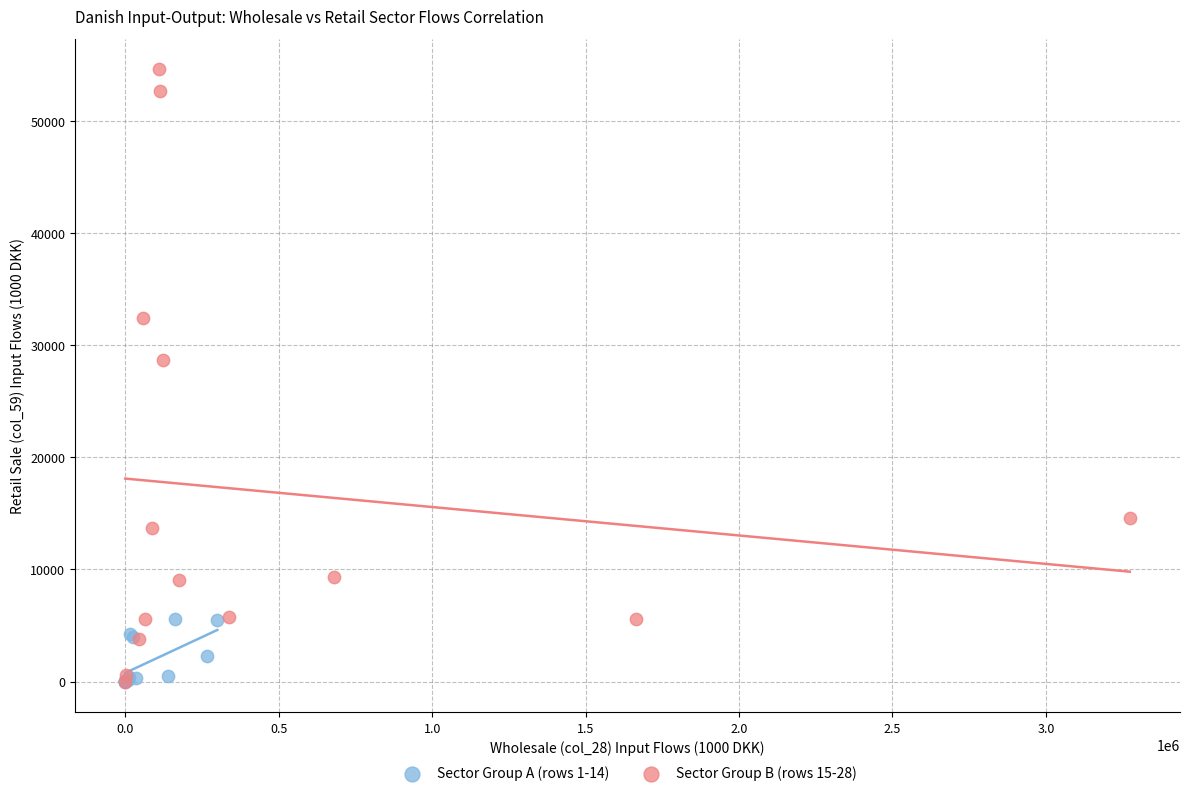

What are all the series names shown in the legend?

Sector Group A (rows 1-14), Sector Group B (rows 15-28)